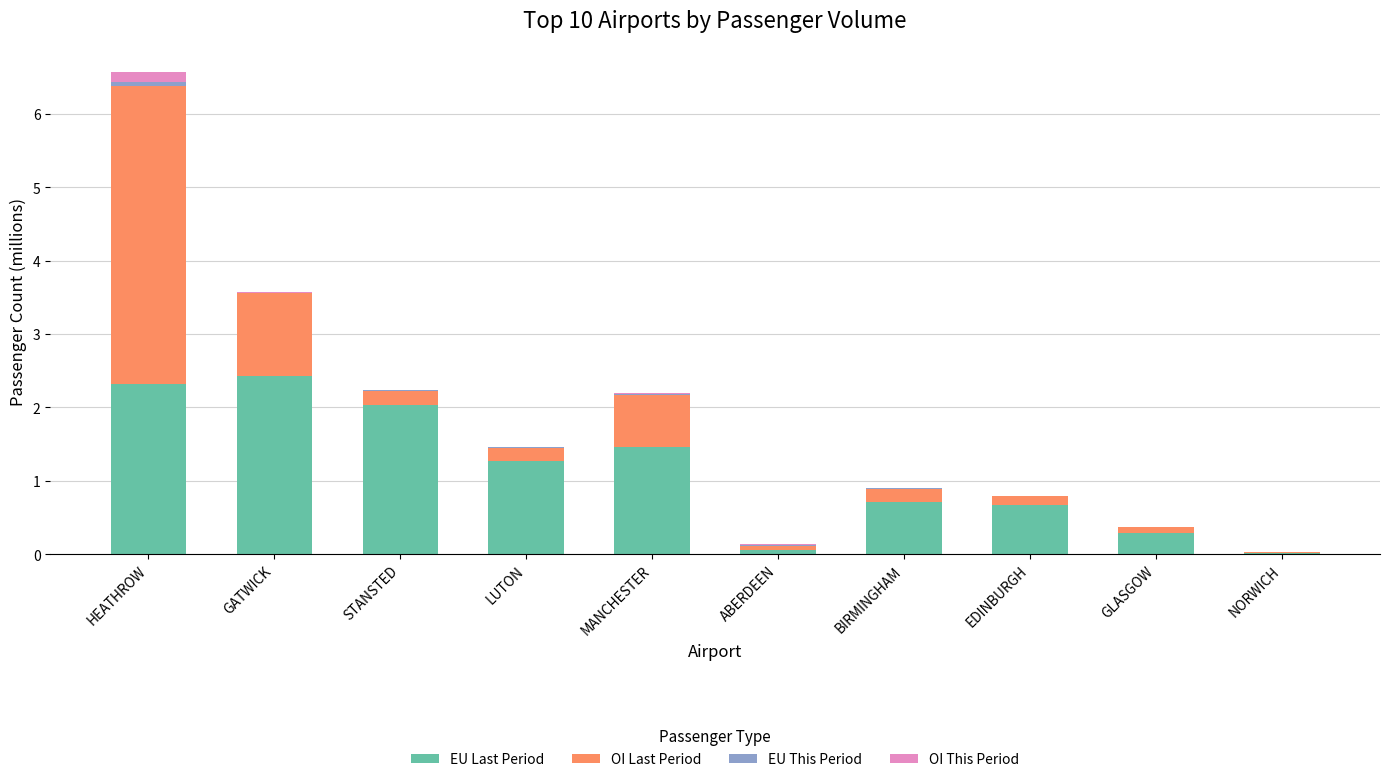

At which label does EU Last Period first exceed 1?

HEATHROW